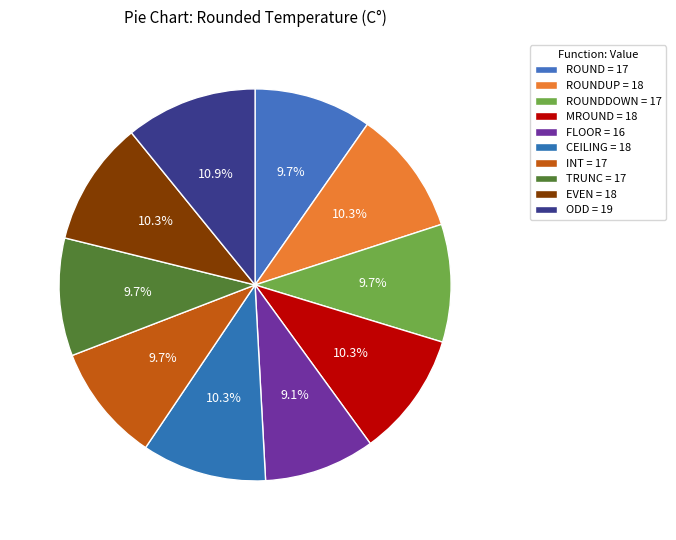

How many slices are in this pie chart?

10